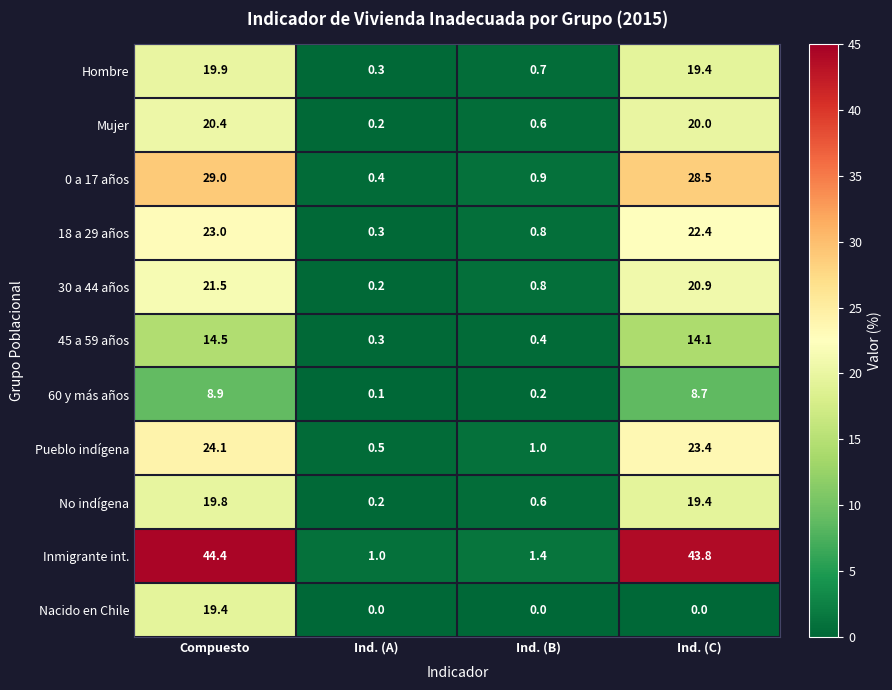

At how many categories does at least one series exceed 34?

2